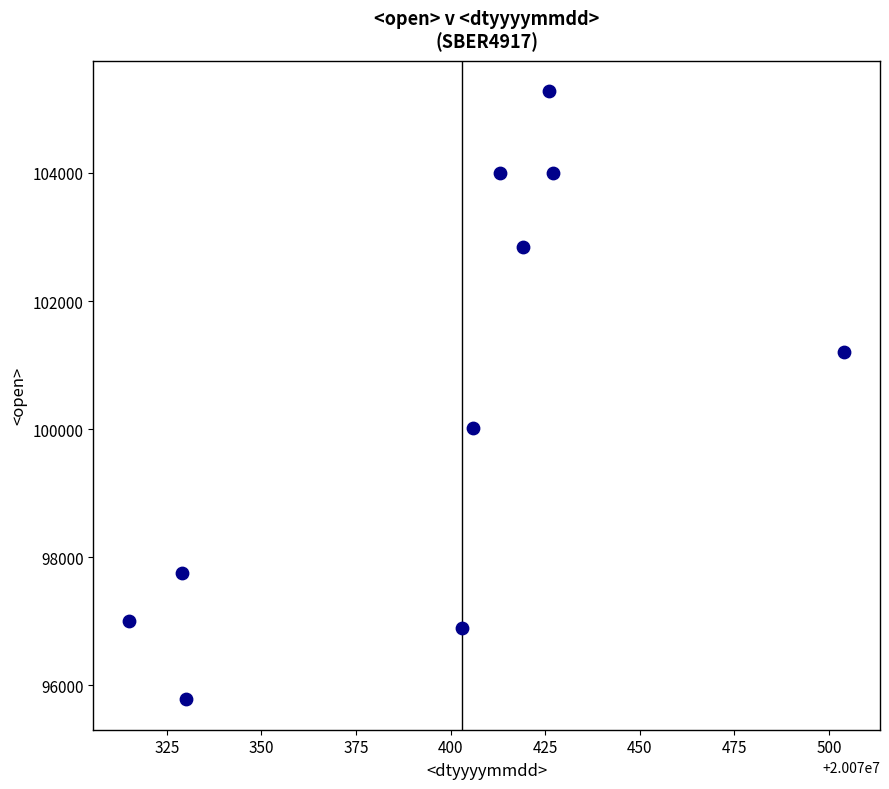

What Y value in the scatter plot is closest to 100527?

100016